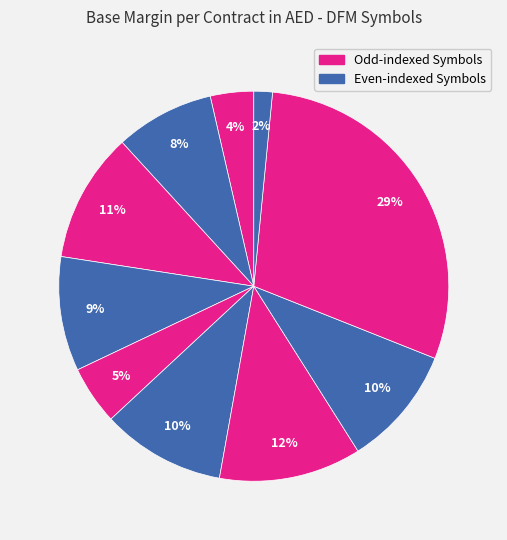

To the nearest percent, what is the average slice percentage?

10%